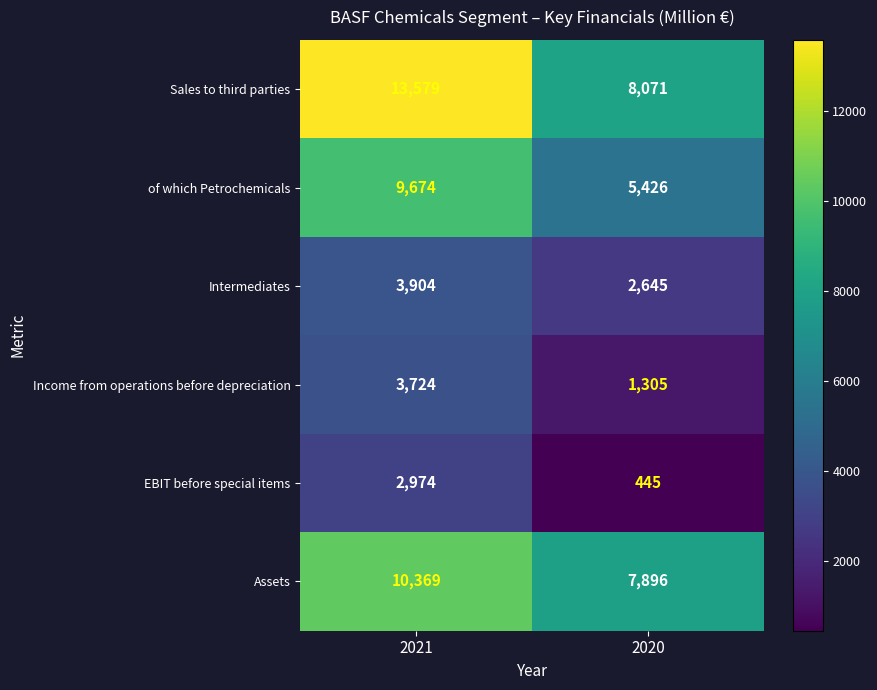

The Intermediates series shows 2645 at 2020. True or false?

True